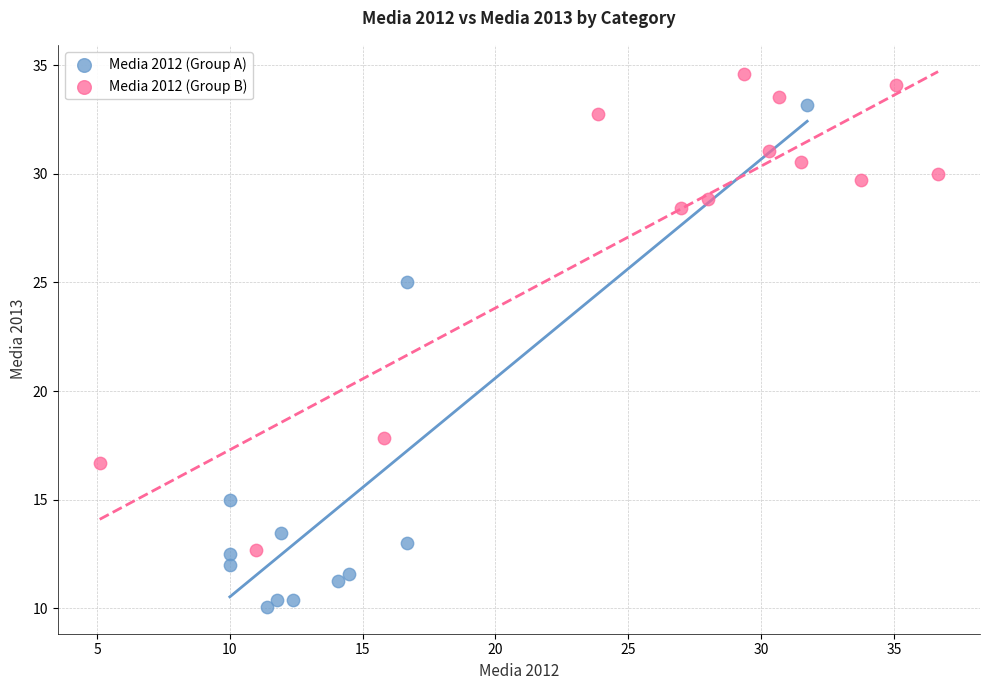

Which series contains the lowest Y value?

Media 2012 (Group A)